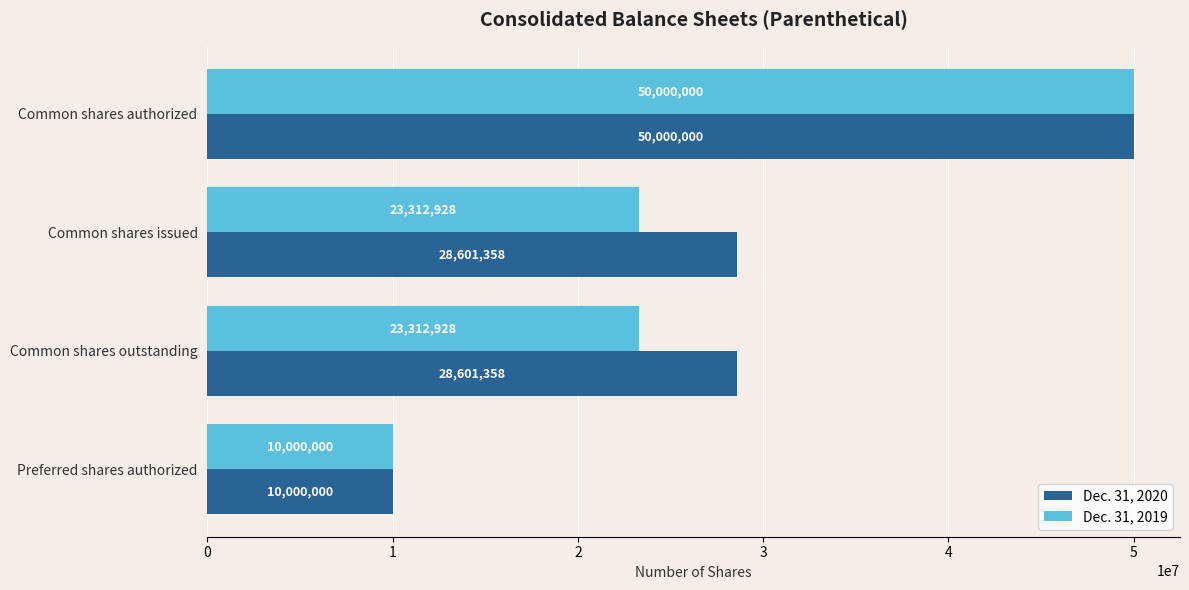

What are all the series names shown in the legend?

Dec. 31, 2020, Dec. 31, 2019